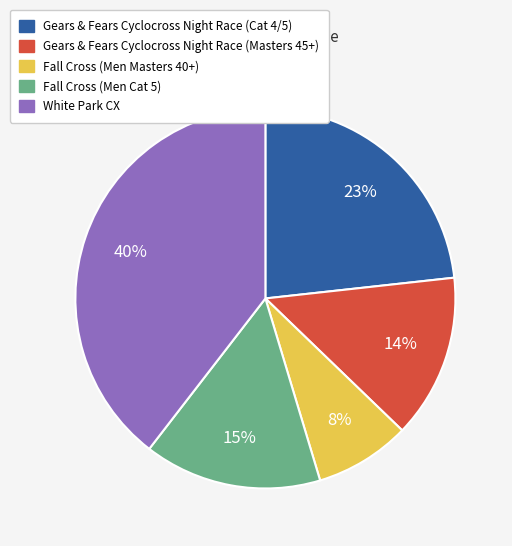

To the nearest percent, what portion does Fall Cross (Men Masters 40+) represent?

8%